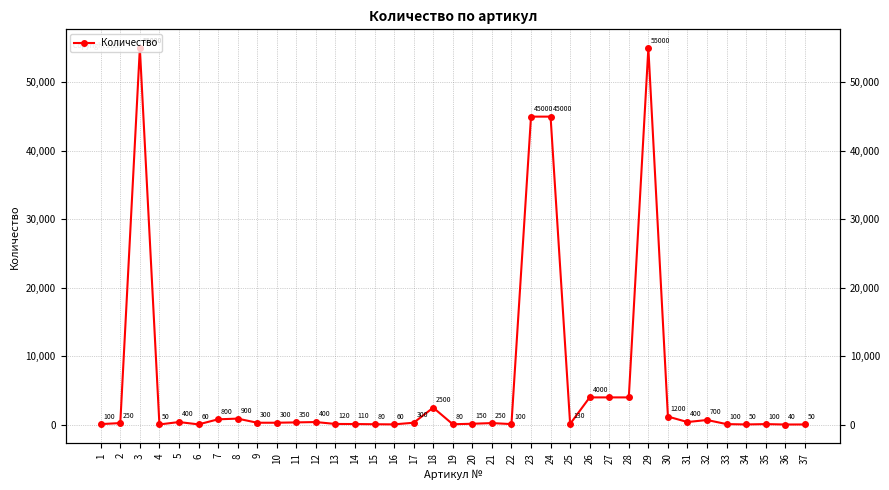

Which category has the highest value across all series?

3